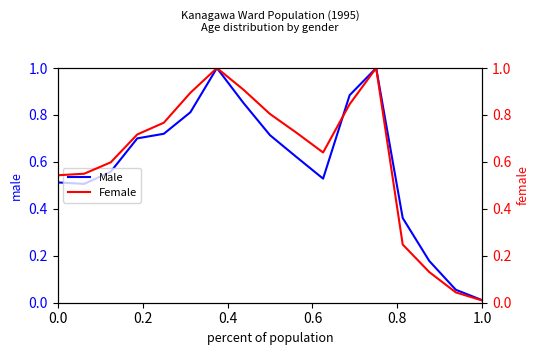

Where is Male nearest to the value 0?

1.0